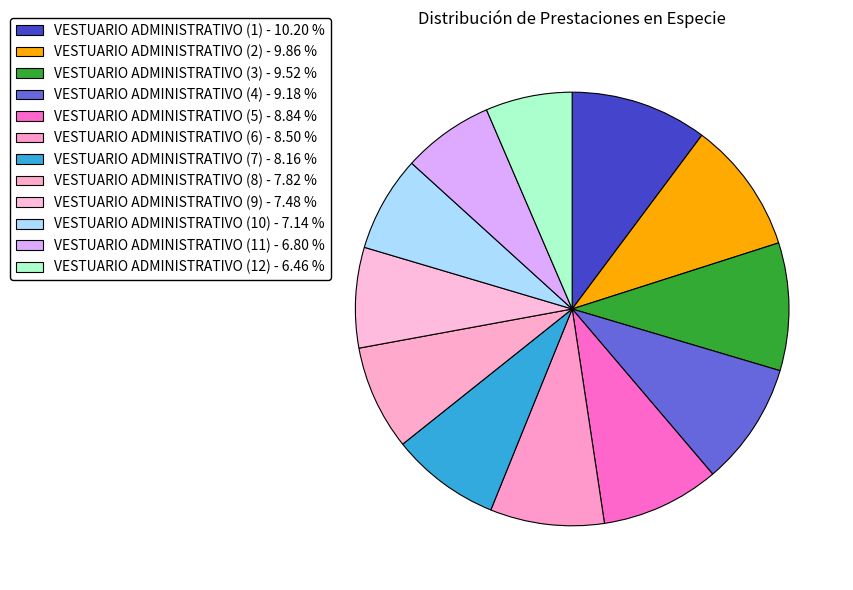

How many slices are in this pie chart?

12